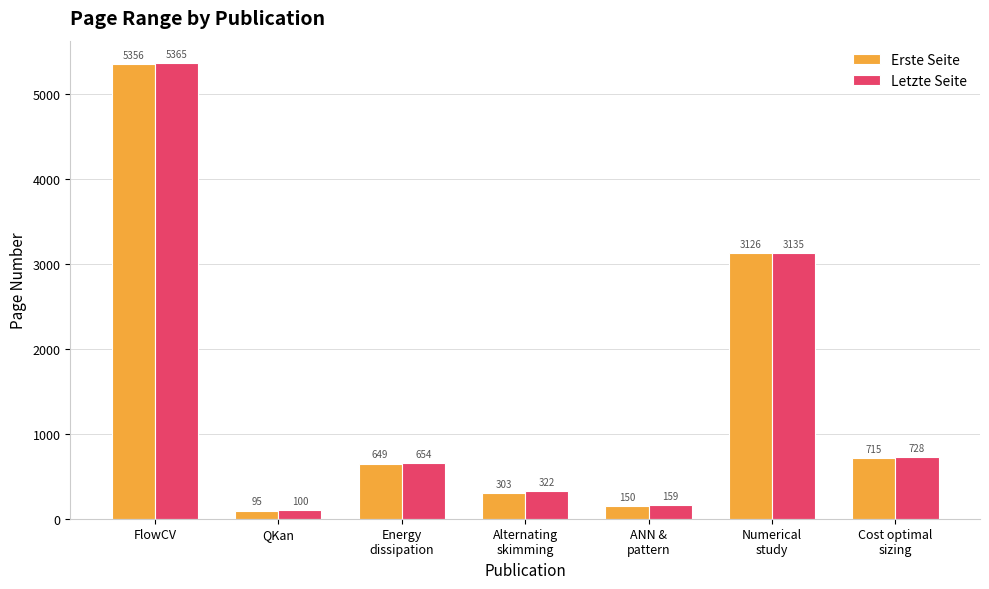

What is the total value across all series at Energy
dissipation?

1303